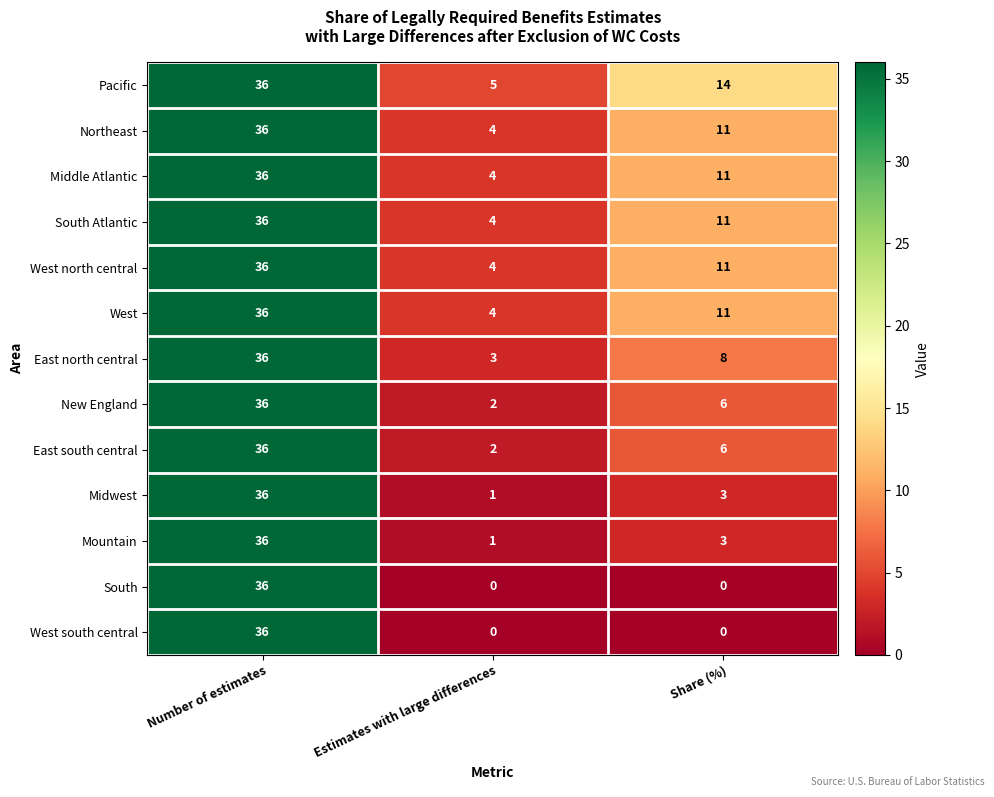

Which series has the largest total across all categories?

Pacific